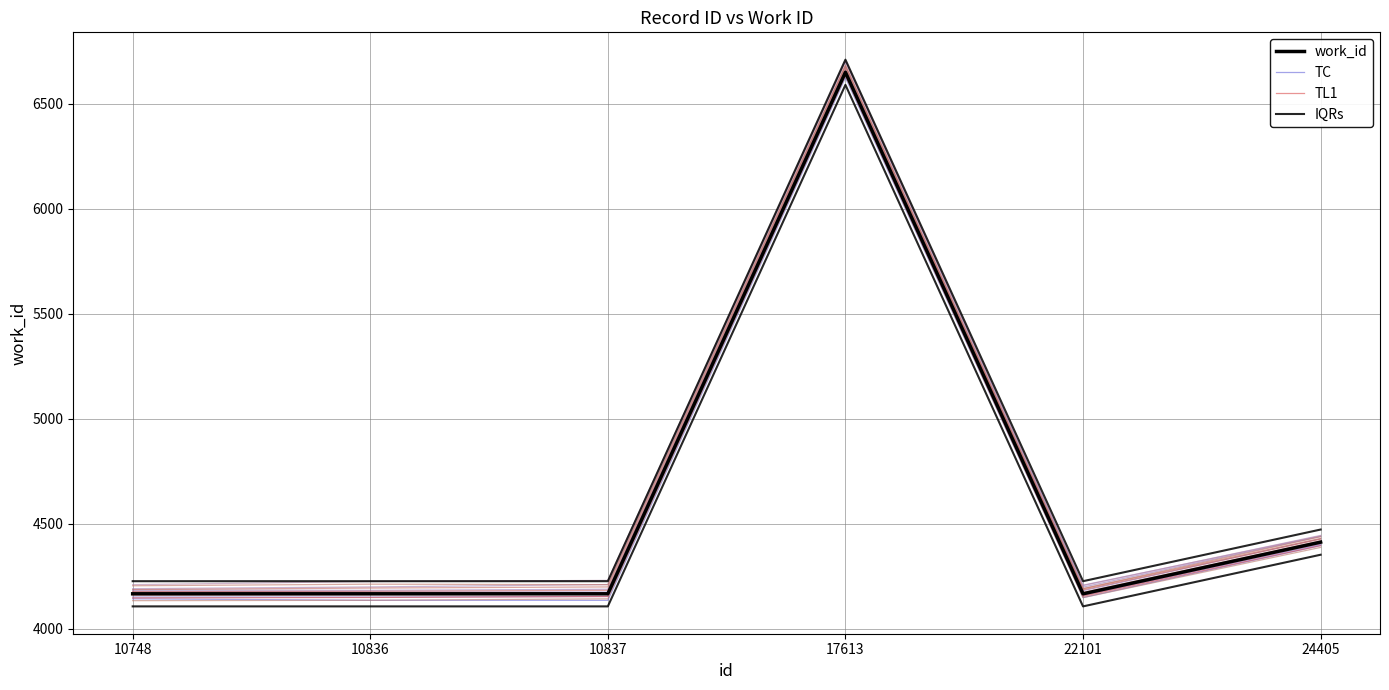

True or false: TL1 has a value of 1944.4 at 22101.

False